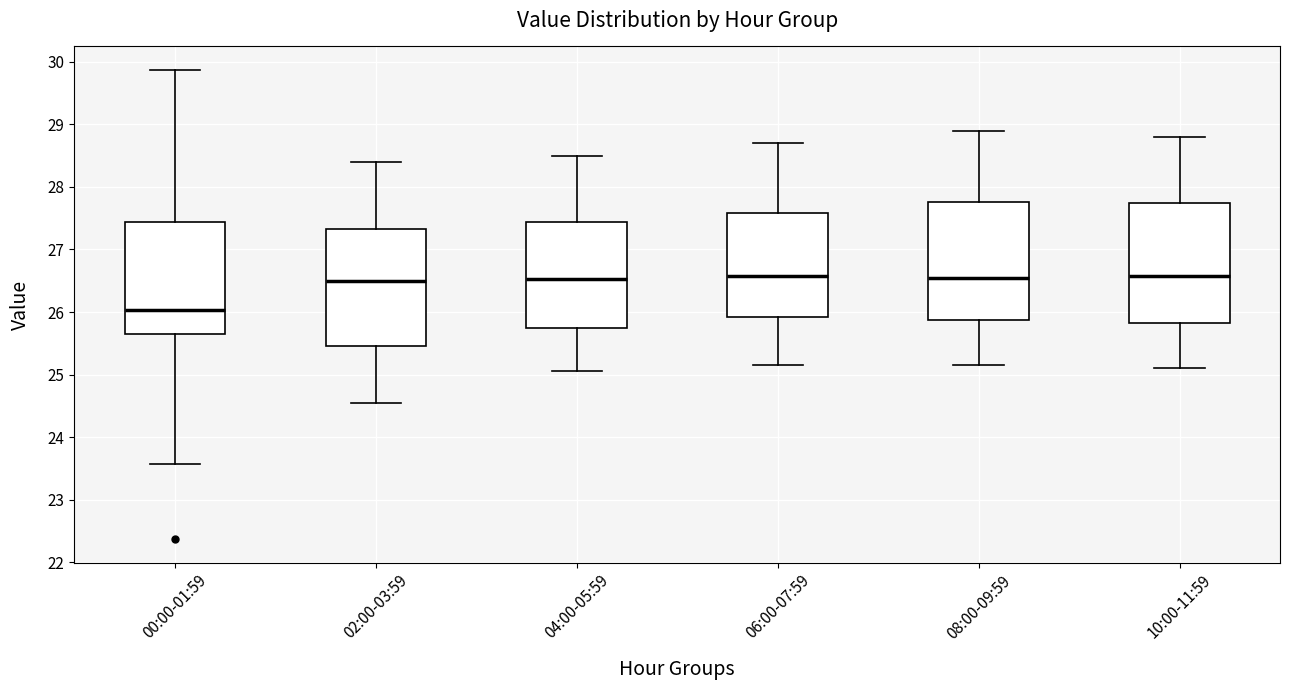

Reading left to right, transcribe this box plot: for each box, give where its median line is, the range the box spans, and where its two whiskers end, as read against the y-axis. The values are not printed on the chart, so give them approximately, as read against the axis.

00:00-01:59: median 26.0, box 25.6 to 27.4, whiskers 23.6 to 29.9
02:00-03:59: median 26.5, box 25.5 to 27.3, whiskers 24.6 to 28.4
04:00-05:59: median 26.5, box 25.7 to 27.4, whiskers 25.1 to 28.5
06:00-07:59: median 26.6, box 25.9 to 27.6, whiskers 25.2 to 28.7
08:00-09:59: median 26.6, box 25.9 to 27.8, whiskers 25.2 to 28.9
10:00-11:59: median 26.6, box 25.8 to 27.7, whiskers 25.1 to 28.8